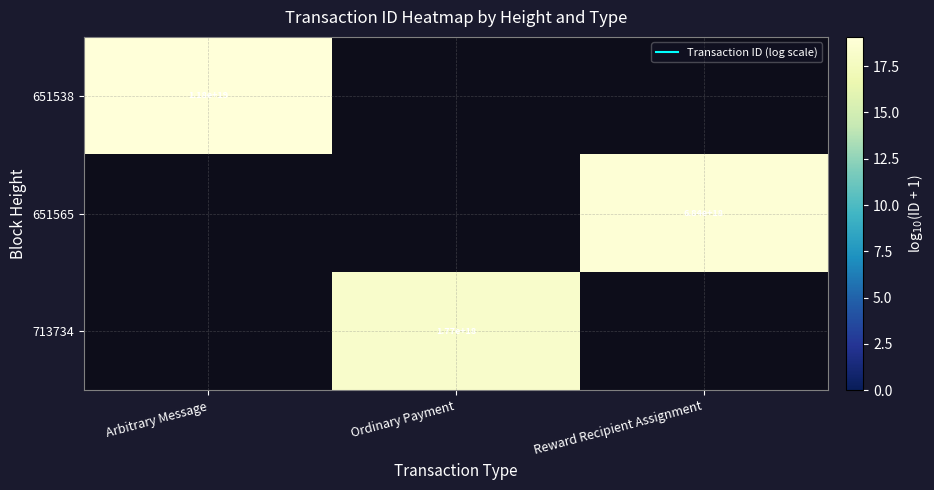

How many series are shown in this chart?

3